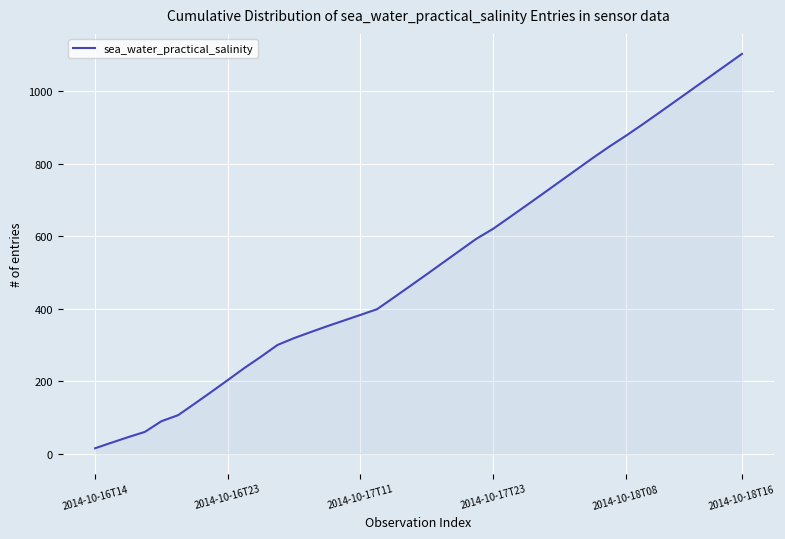

What is the greatest value displayed?

1102.5